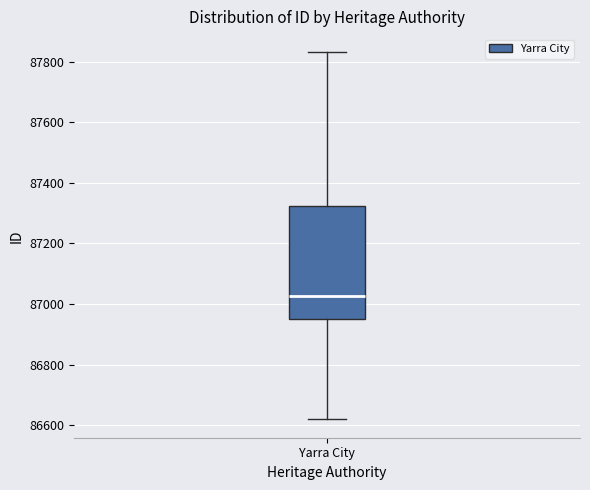

Transcribe this box plot: give where the median line is, the range the box spans, and where the two whiskers end, as read against the y-axis. The values are not printed on the chart, so give them approximately, as read against the axis.

median 87020, box 86960 to 87320, whiskers 86620 to 87840